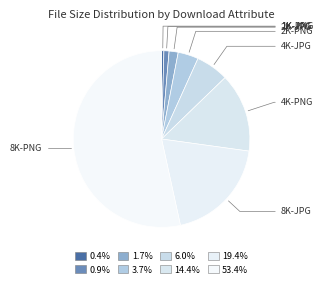

Is there a majority slice in this chart?

Yes